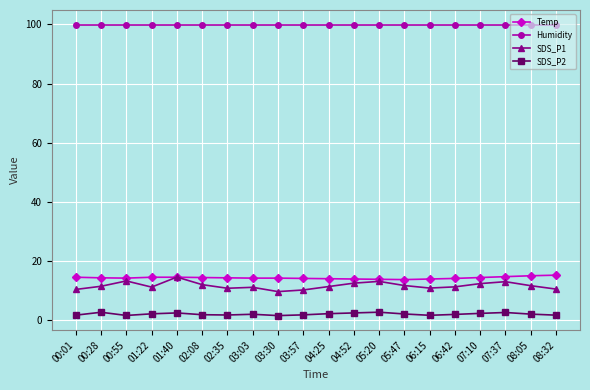

The Humidity series shows 141.5 at 01:22. True or false?

False